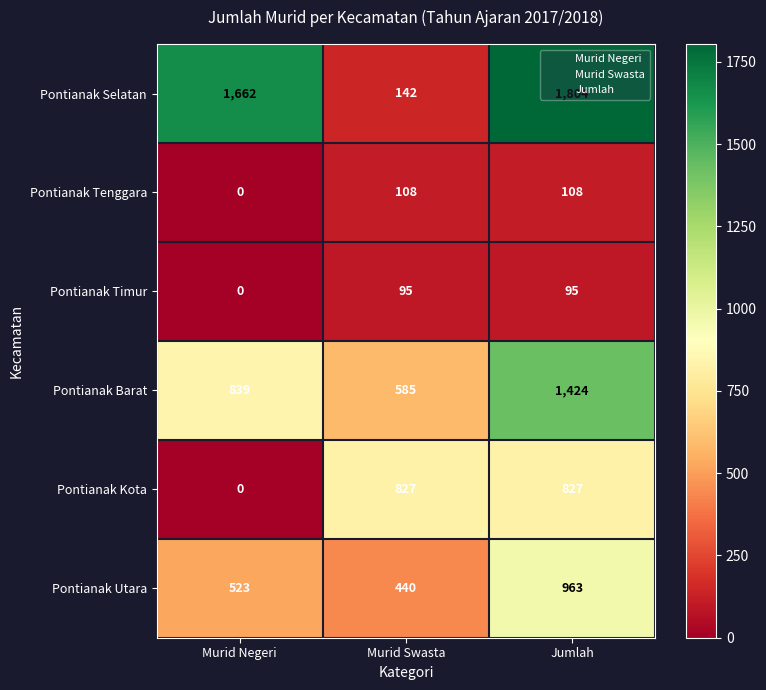

What is the sum of the Pontianak Kota values at Jumlah and Murid Swasta?

1654